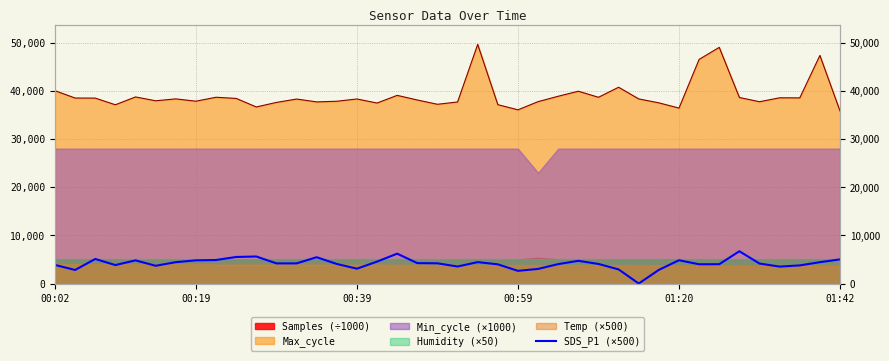

What is the average value?

4155.2